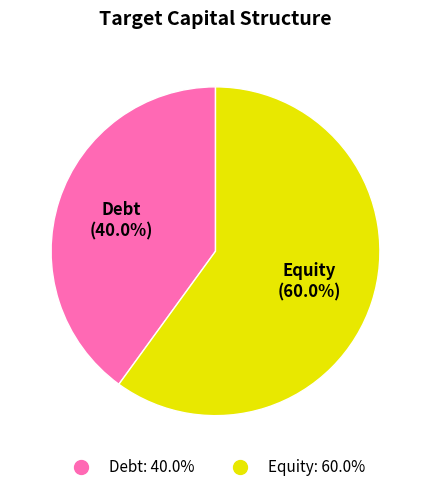

To the nearest percent, what percentage of the pie is Debt?

40%